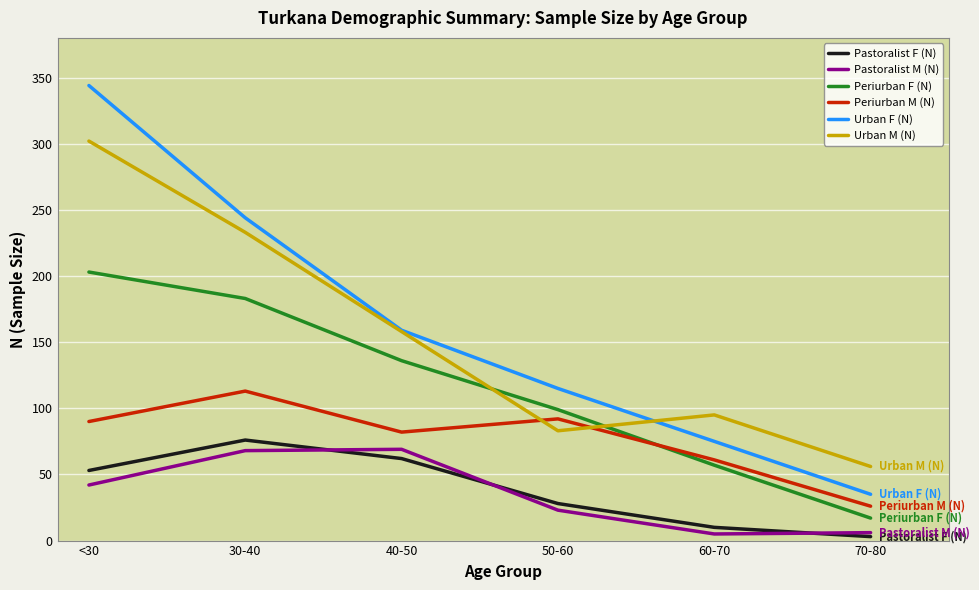

What are all the series names shown in the legend?

Pastoralist F (N), Pastoralist M (N), Periurban F (N), Periurban M (N), Urban F (N), Urban M (N)